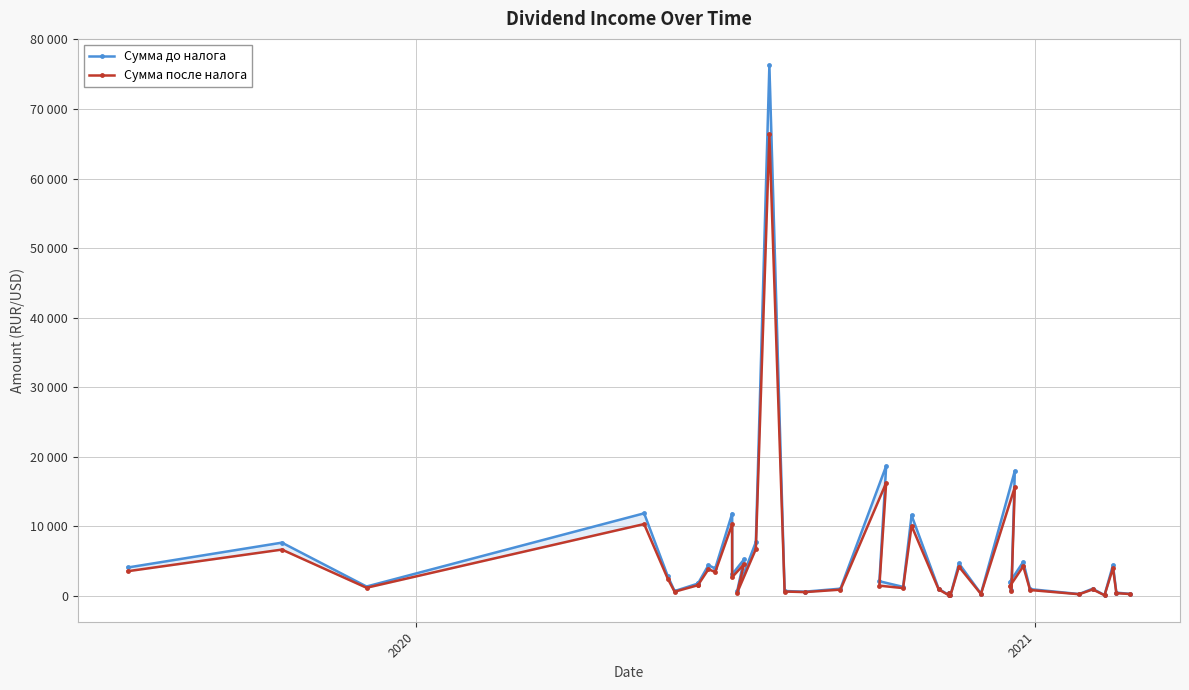

At how many categories does at least one series exceed 52058?

1